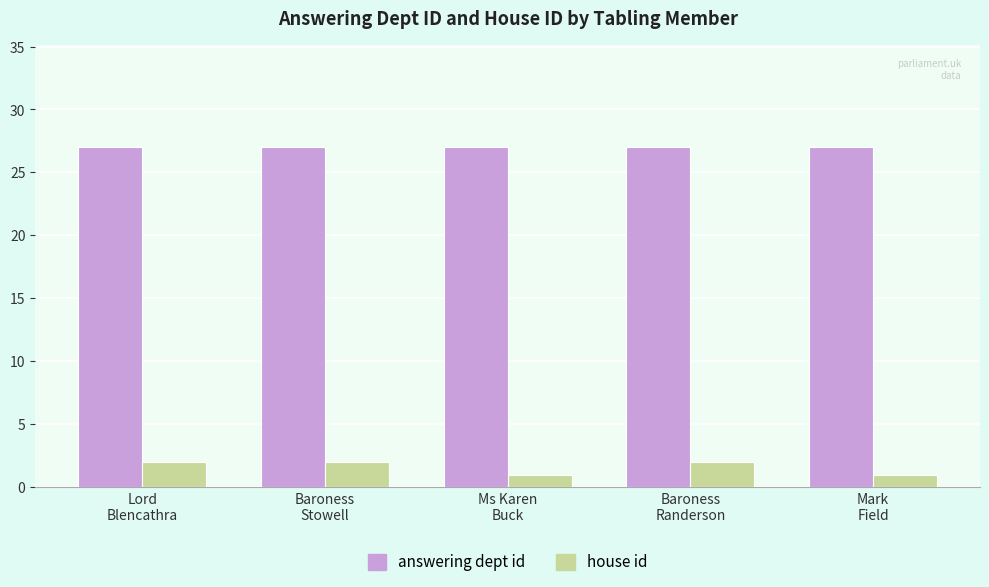

Reading left to right, transcribe all the data shown in this chart.

answering dept id: 27	27	27	27	27
house id: 2	2	1	2	1